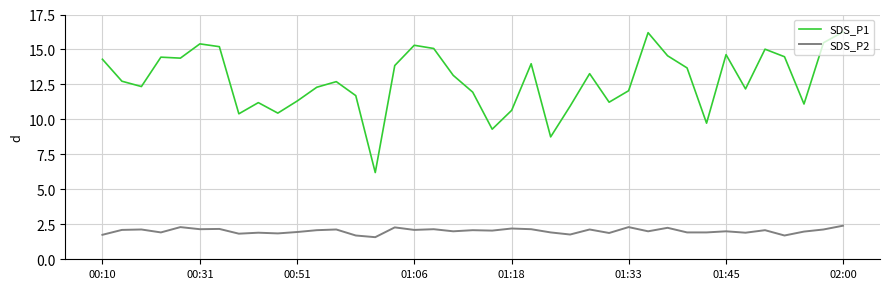

Rank the series by their average value, from highest to lowest.

SDS_P1, SDS_P2